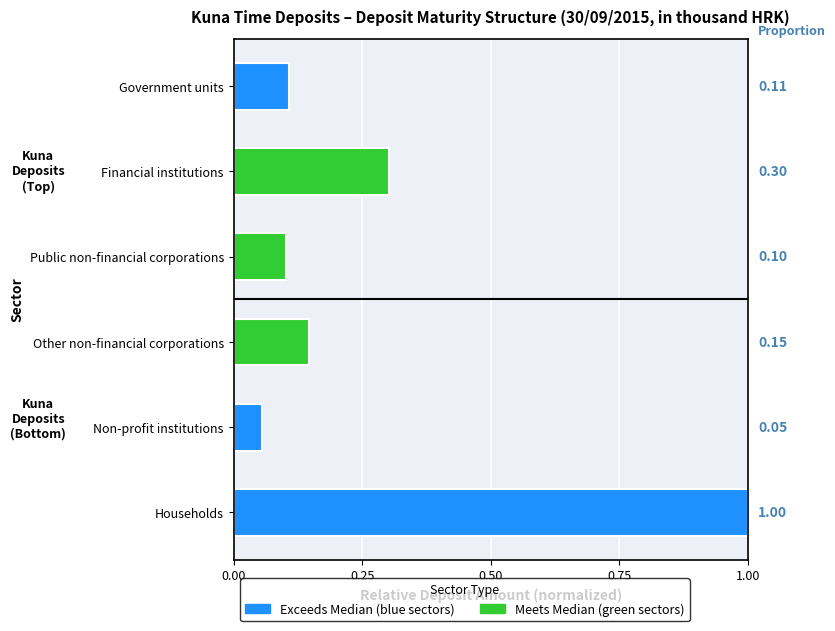

Rank the categories by value from highest to lowest.

Households, Financial institutions, Other non-financial corporations, Government units, Public non-financial corporations, Non-profit institutions